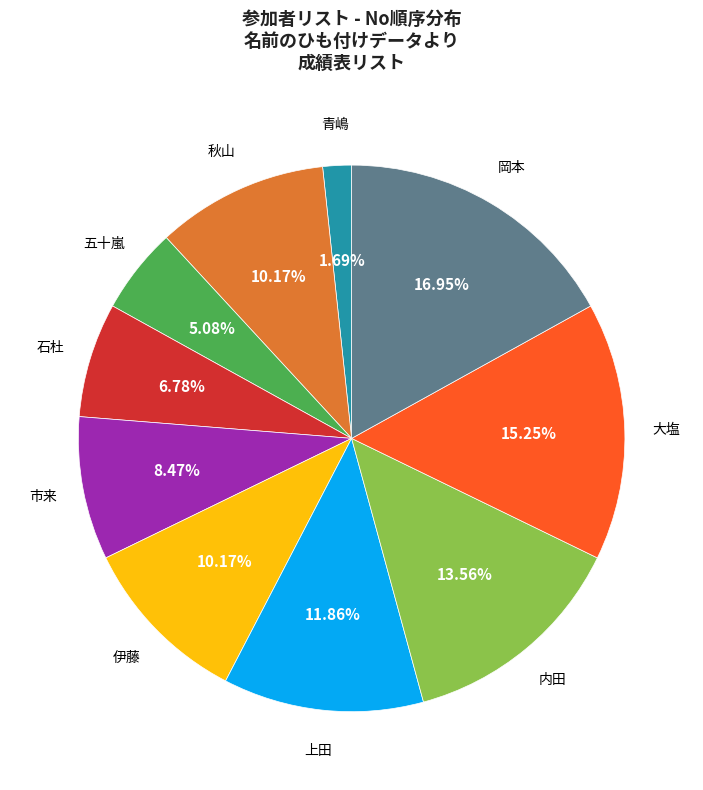

Is there any slice that represents more than half of the pie?

No